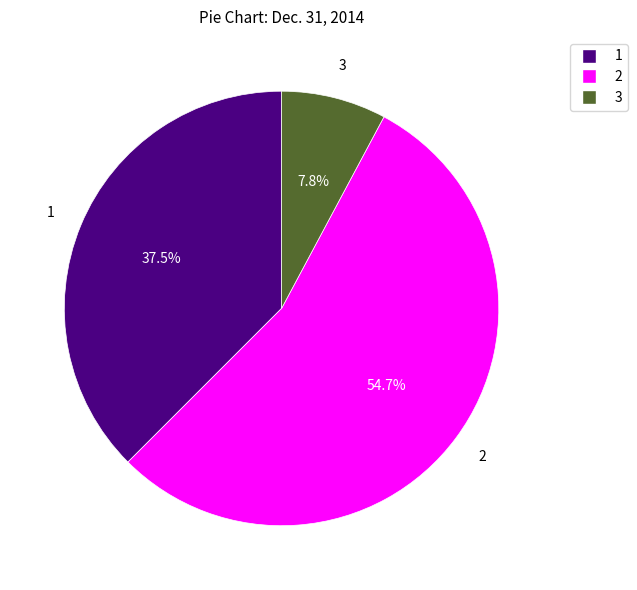

Is there any slice that represents more than half of the pie?

Yes